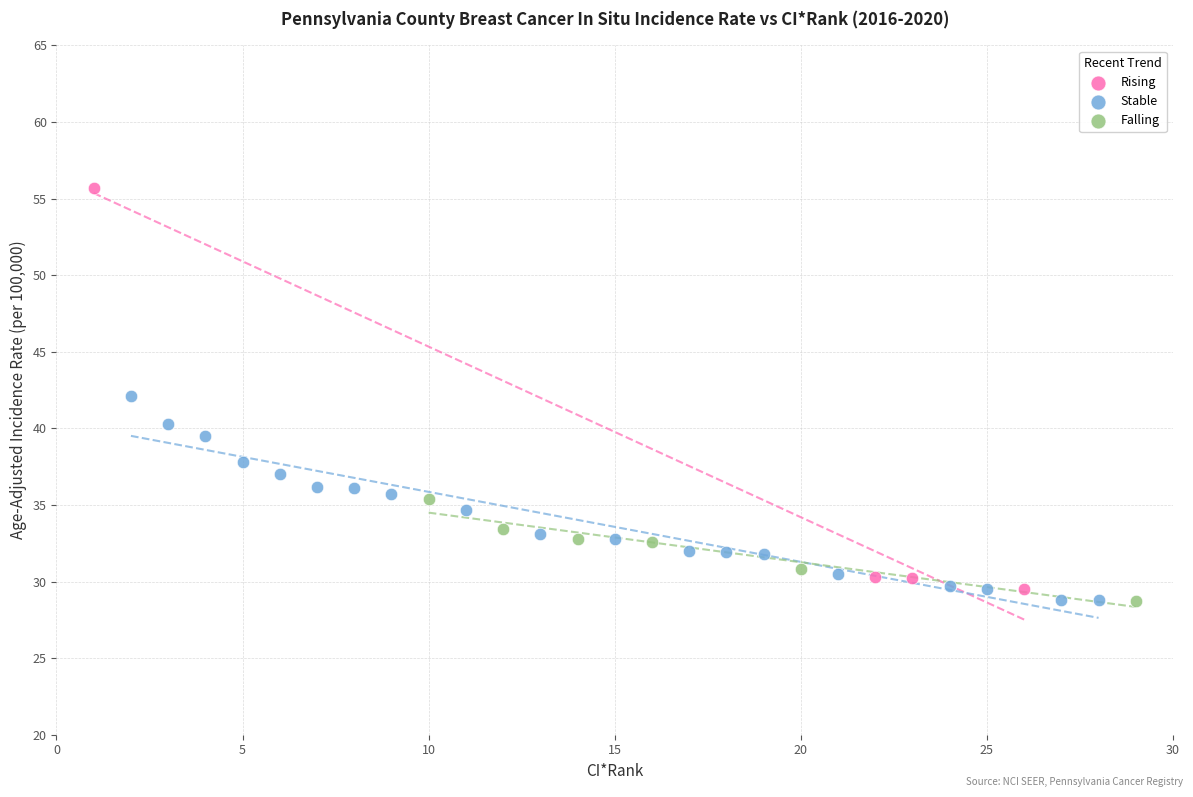

Which series has the widest spread of Y values?

Rising